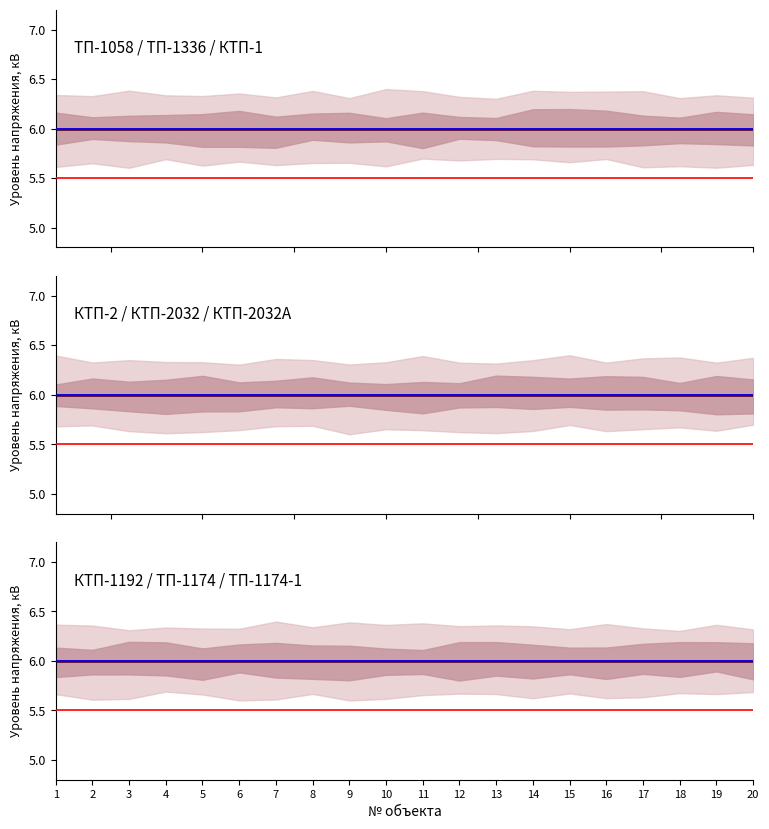

True or false: 6 кВ and 6 кВ (upper) intersect in this chart.

False